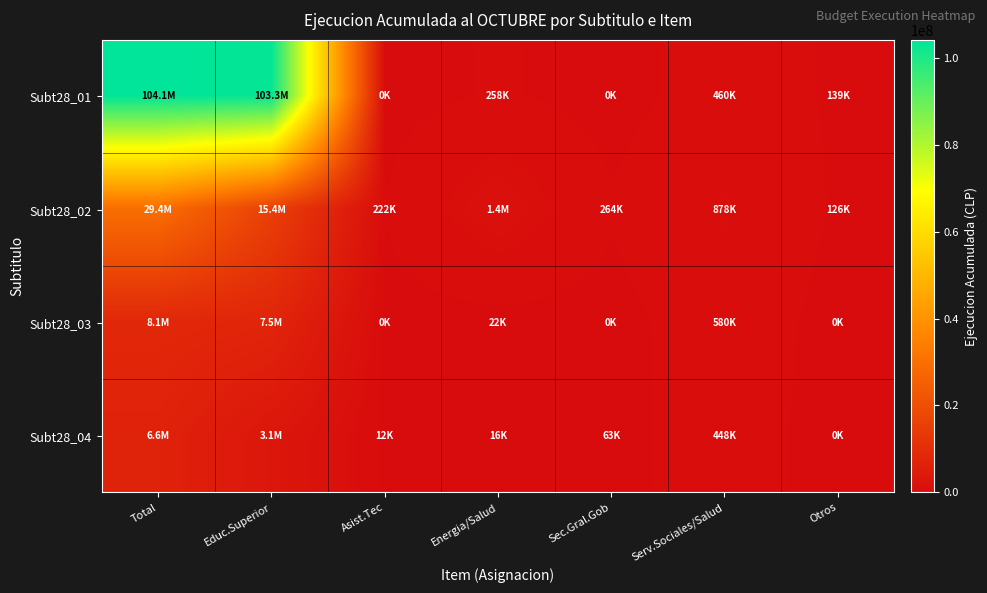

Which has a higher value, Otros or Energia/Salud?

Energia/Salud